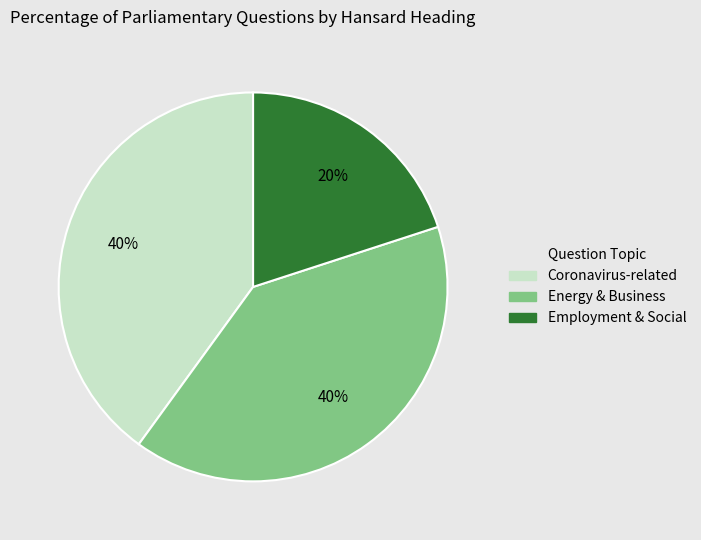

To the nearest percent, what percentage of the pie is Employment & Social?

20%